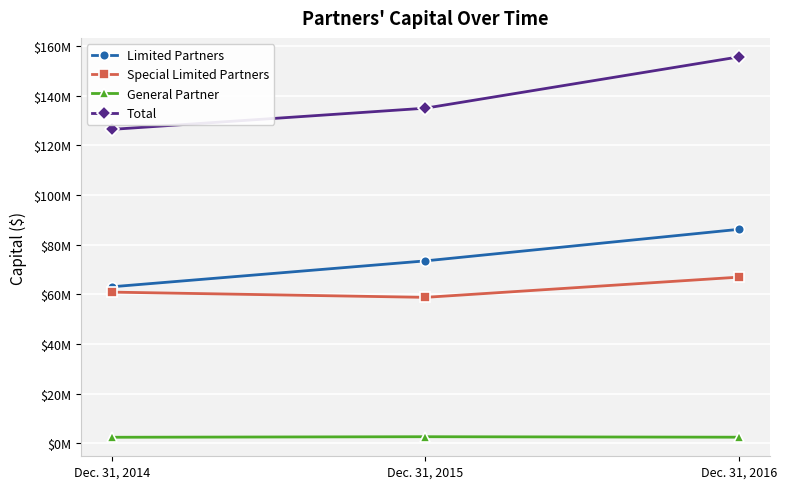

Does the chart have visible grid lines?

Yes